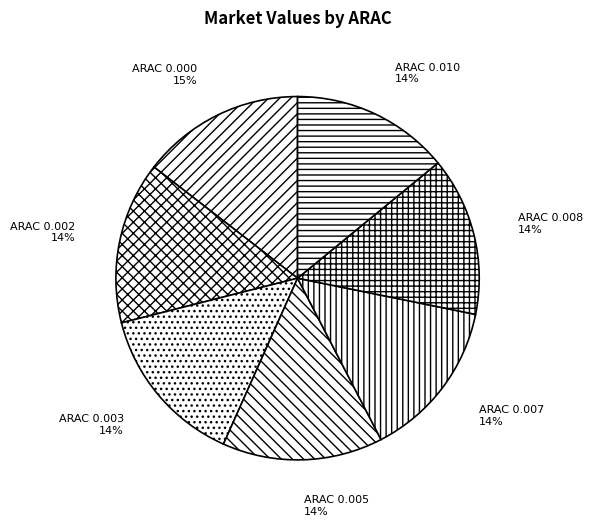

What is the ratio of the value at ARAC 0.003 to the value at ARAC 0.002?

1.0